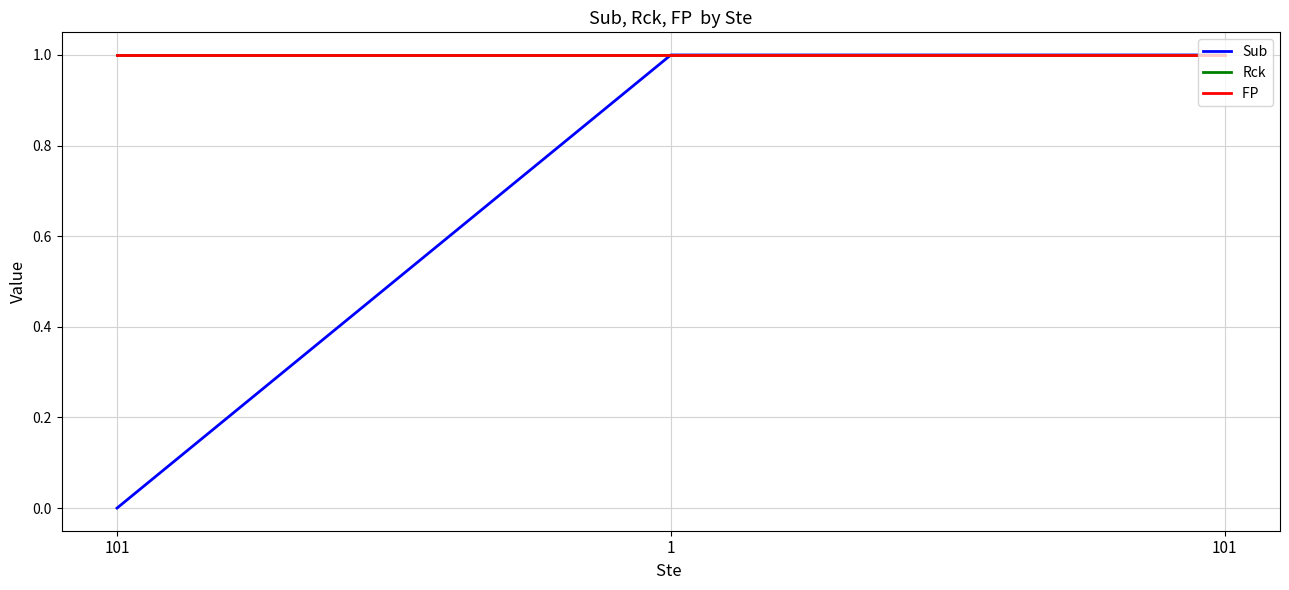

Does the chart display data point markers on the line(s)?

No